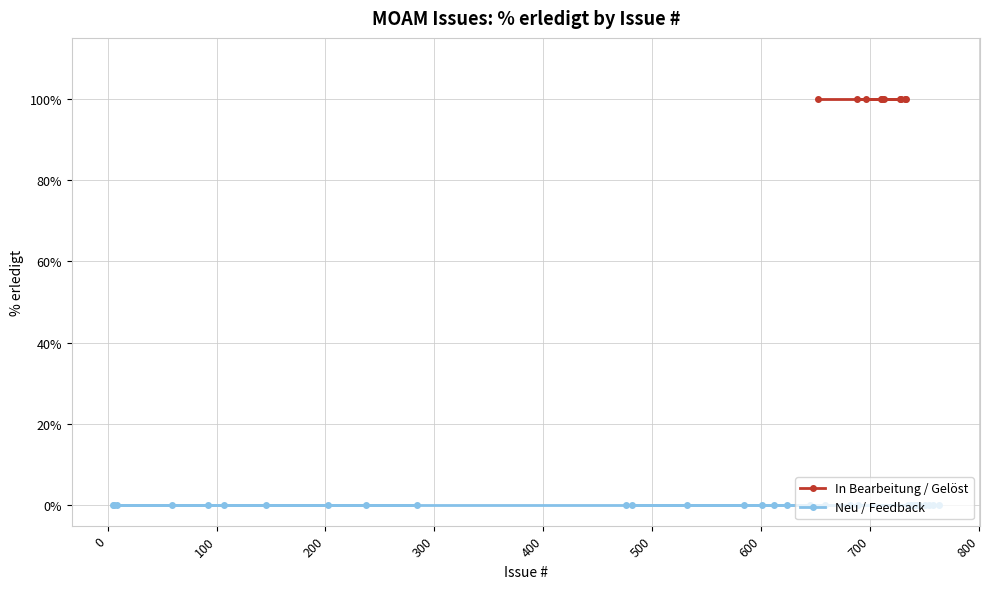

True or false: there are more than 1 points higher than both neighbors.

False